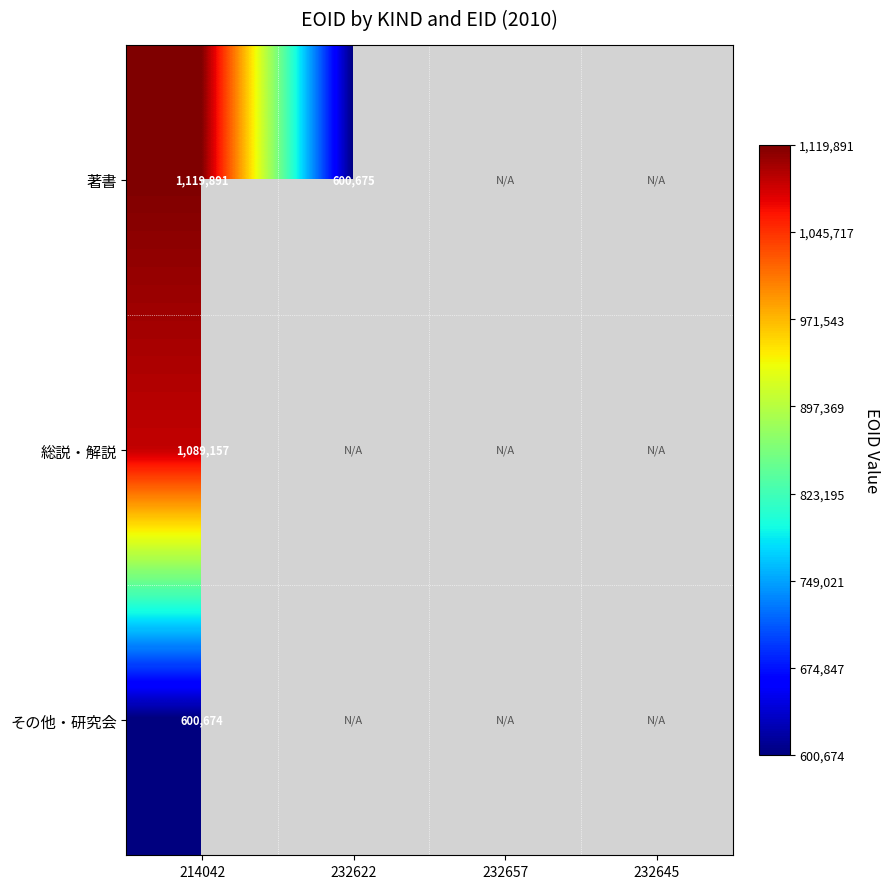

The value of 著書 at 232622 is 600675. True or false?

True